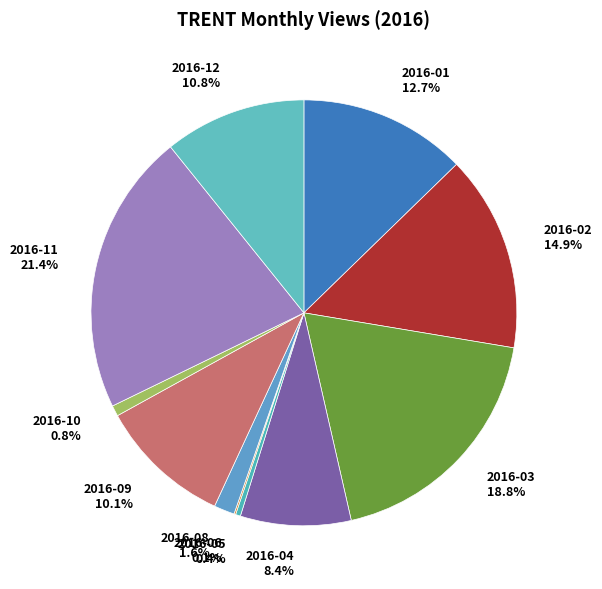

What is the largest slice in the pie chart?

2016-11 21.4%